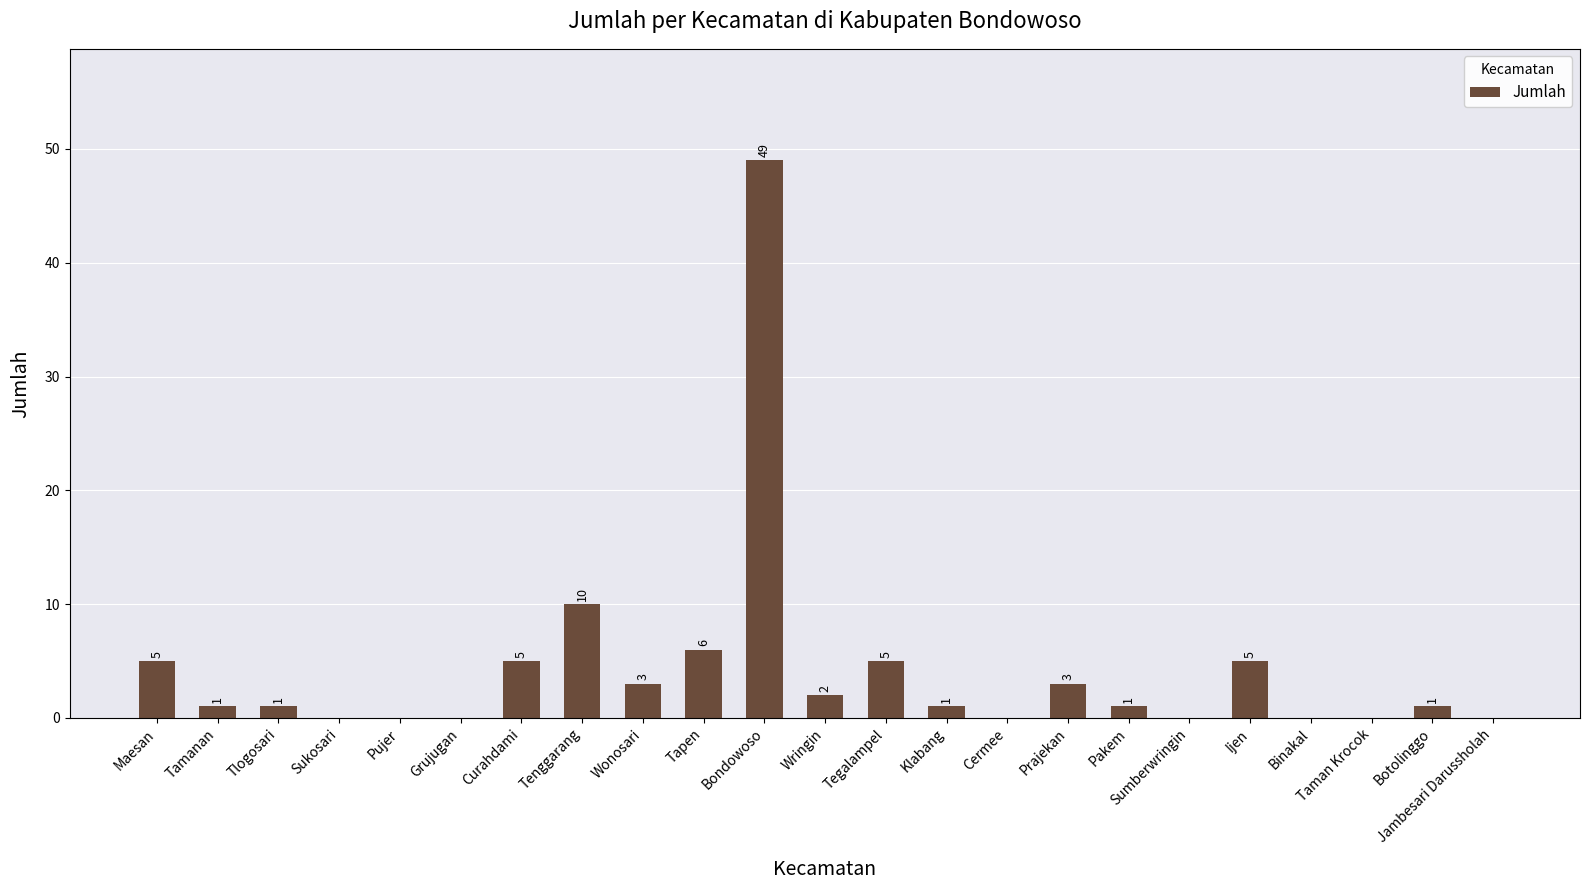

At which category does the chart reach its peak across all series?

Bondowoso